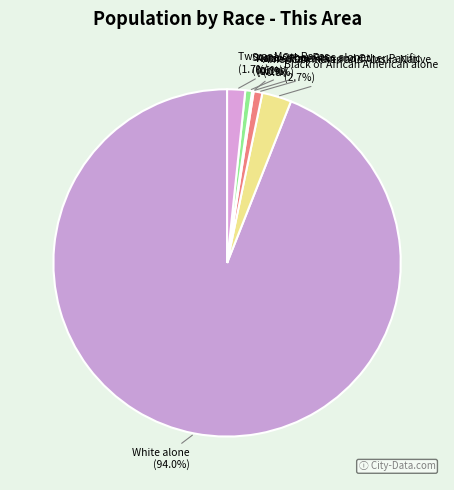

What portion of the pie excludes Some Other Race alone?

99.4%